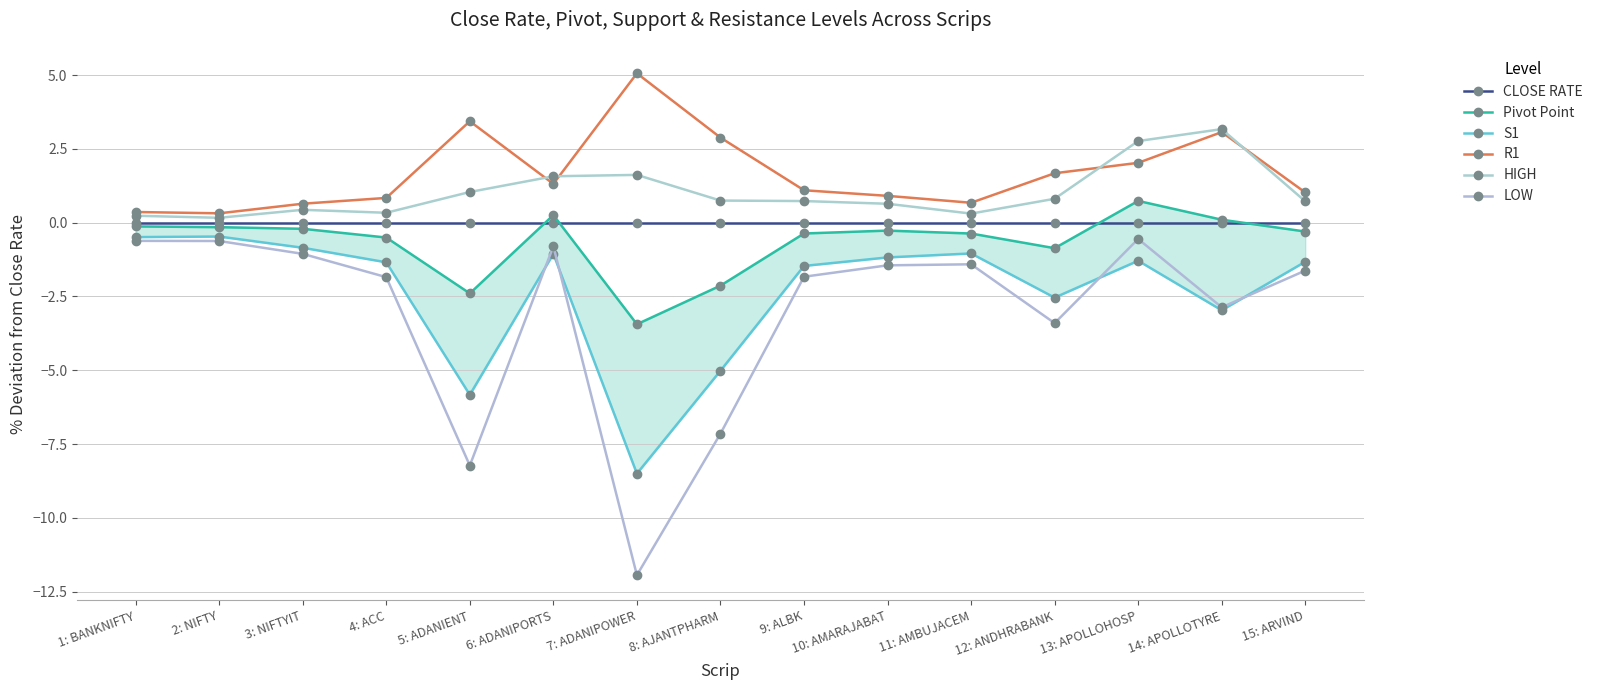

What position from the left is 6: ADANIPORTS?

6